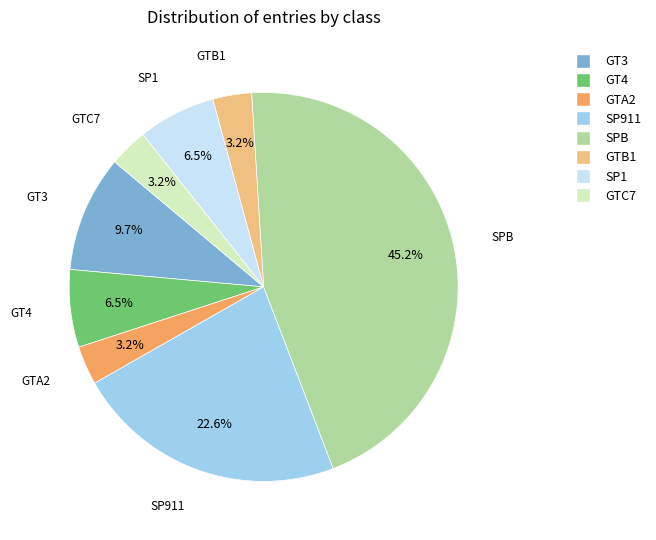

Is there any slice that represents more than half of the pie?

No